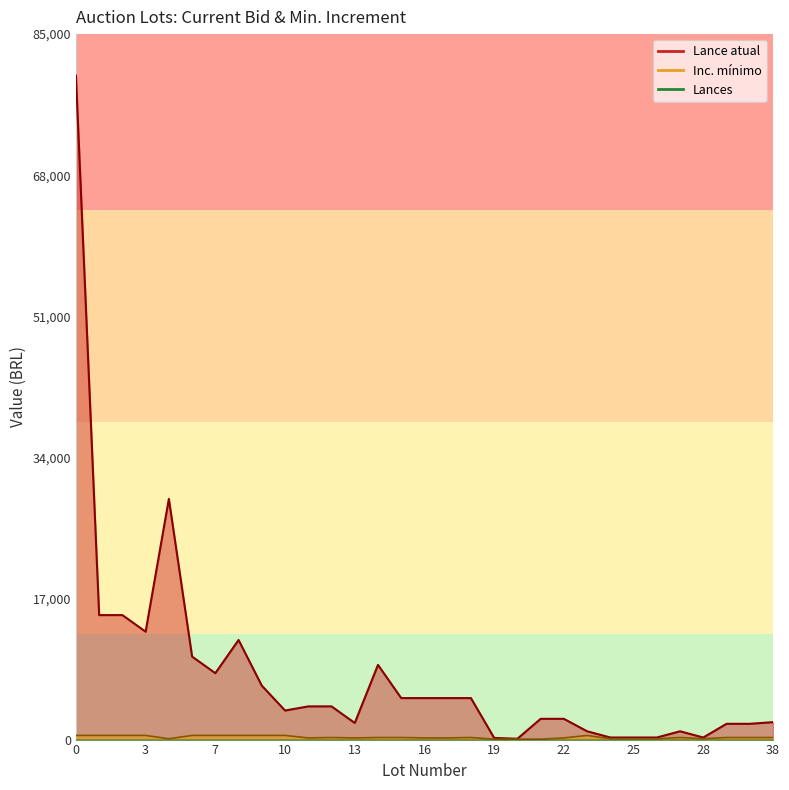

True or false: Lance atual and Inc. minimo cross at least once.

False